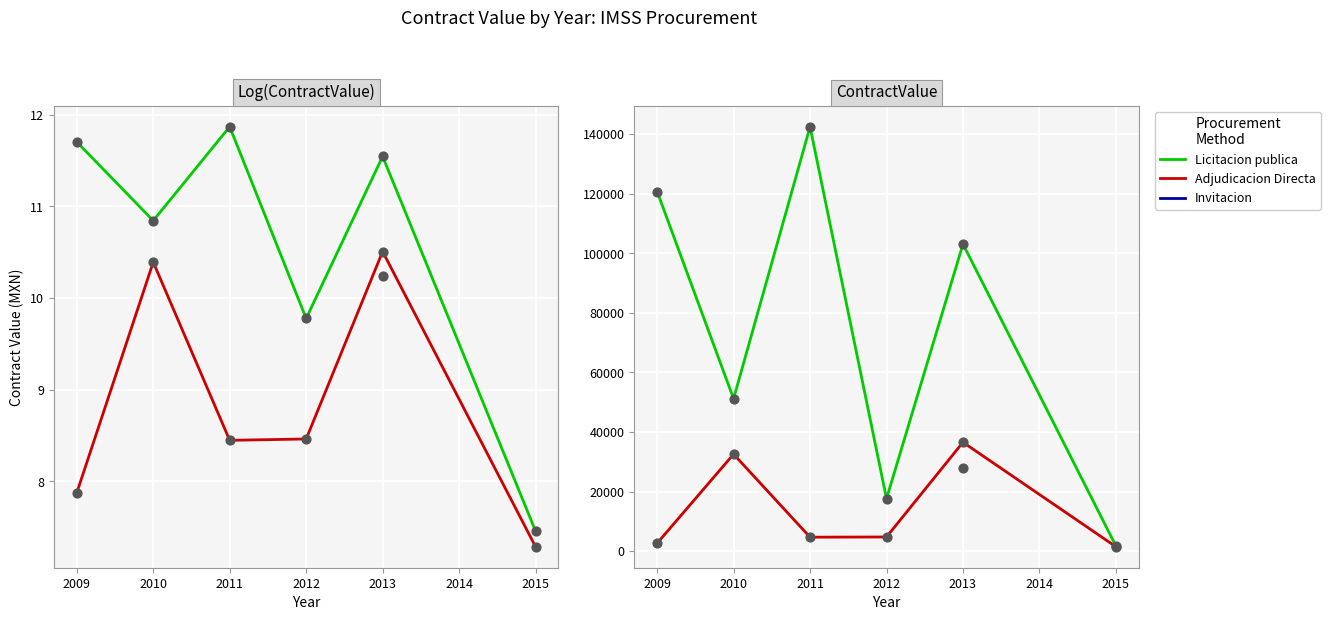

What are all the series names shown in the legend?

Licitacion publica, Adjudicacion Directa, Invitacion